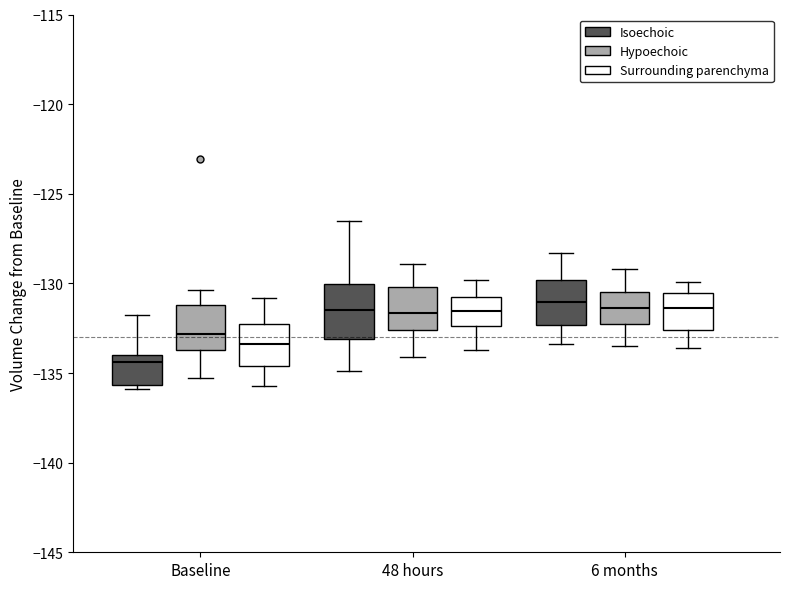

Where does the median line of the box for 6 months (Isoechoic) sit on the y-axis? The values are not printed on the chart, so give them approximately, as read against the axis.

-131.0